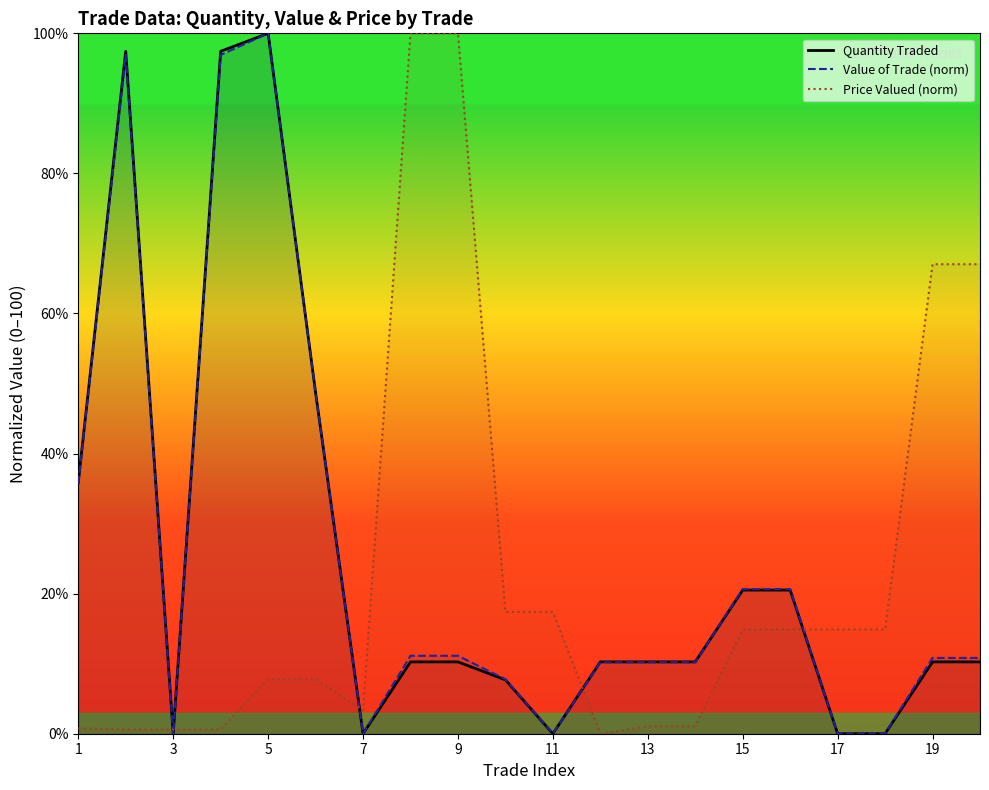

Which series changed the most between 13 and 17?

Price Valued (norm)